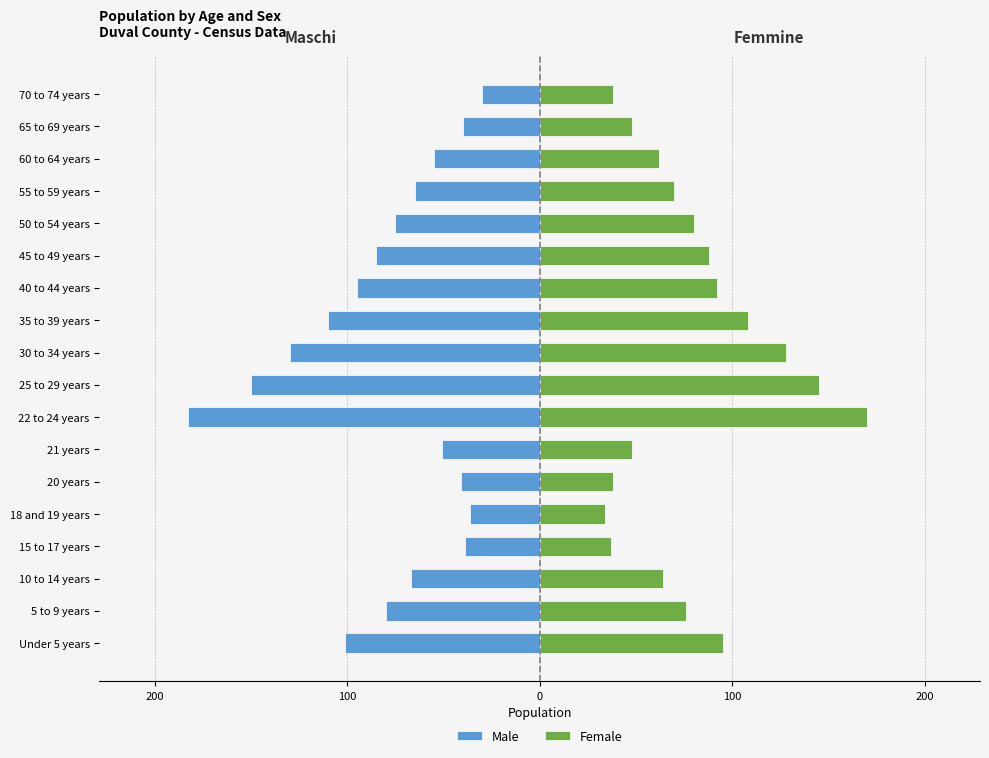

How many groups of bars are there?

18